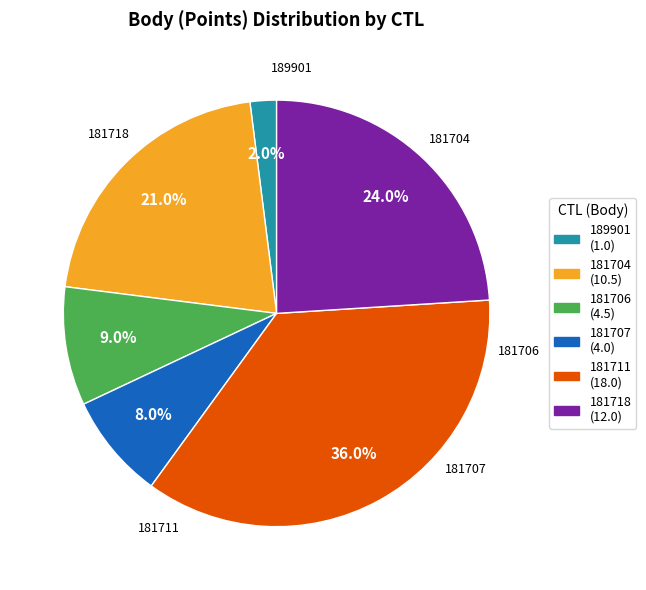

How many slices are in this pie chart?

6